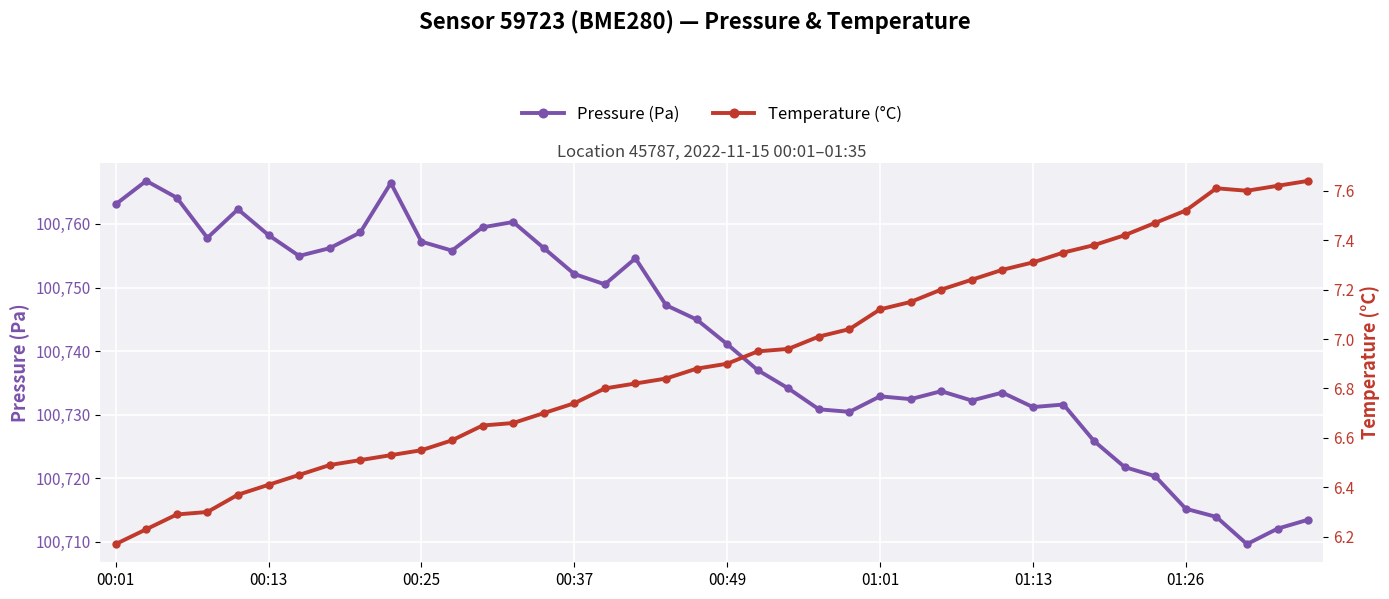

What is the spread (max minus min) of values at 11?

100749.2